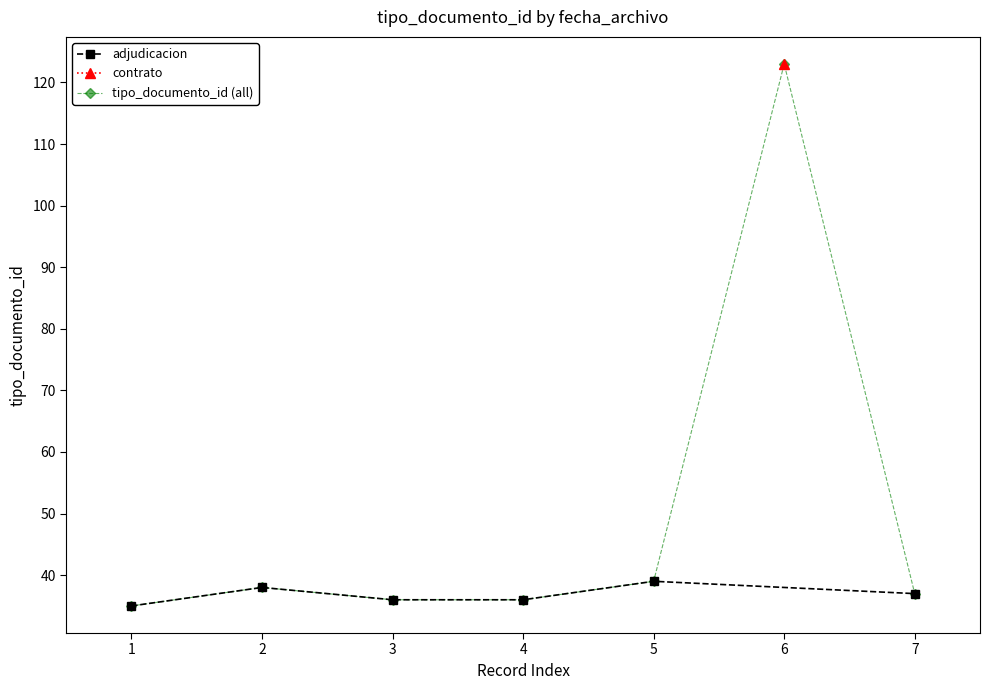

How many categories are shown in the chart?

7